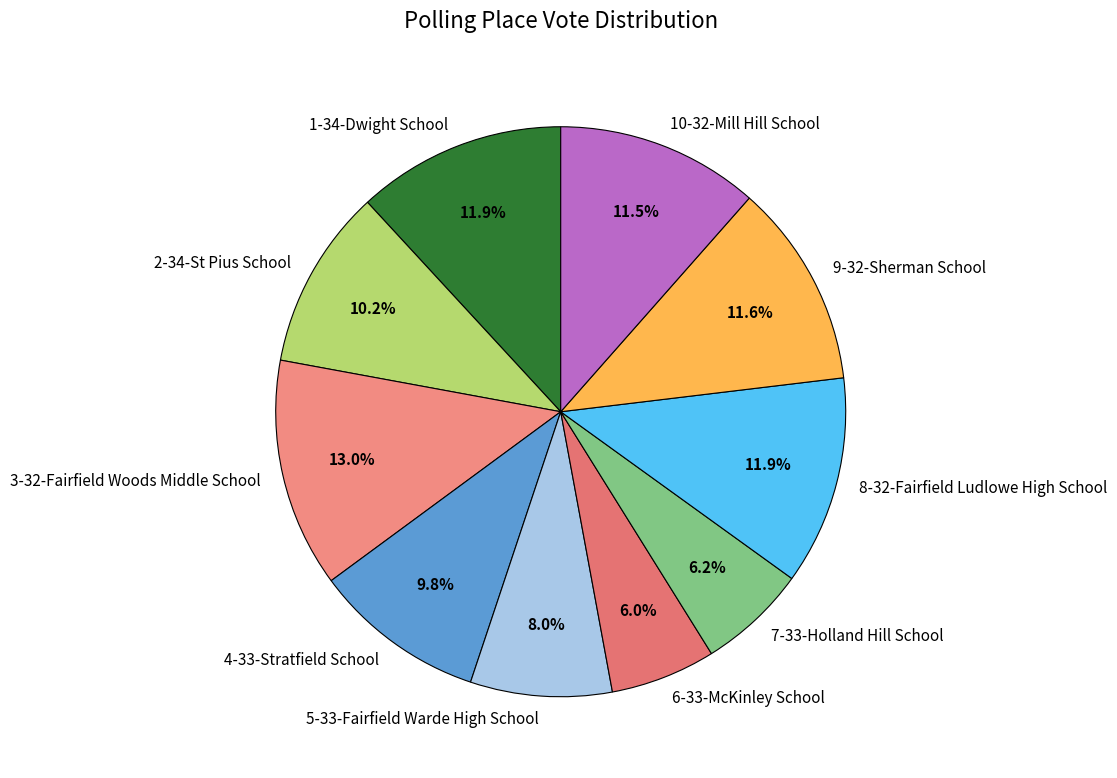

What is the largest slice in the pie chart?

3-32-Fairfield Woods Middle School